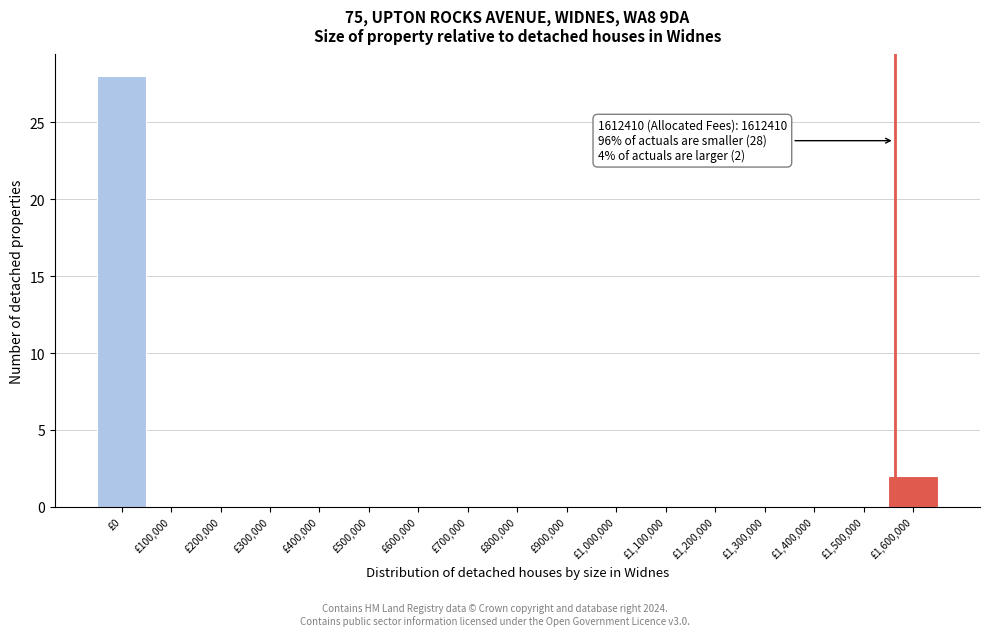

Reading right to left, what are all the values shown in this chart?

£1,600,000=2	£1,500,000=0	£1,400,000=0	£1,300,000=0	£1,200,000=0	£1,100,000=0	£1,000,000=0	£900,000=0	£800,000=0	£700,000=0	£600,000=0	£500,000=0	£400,000=0	£300,000=0	£200,000=0	£100,000=0	£0=28